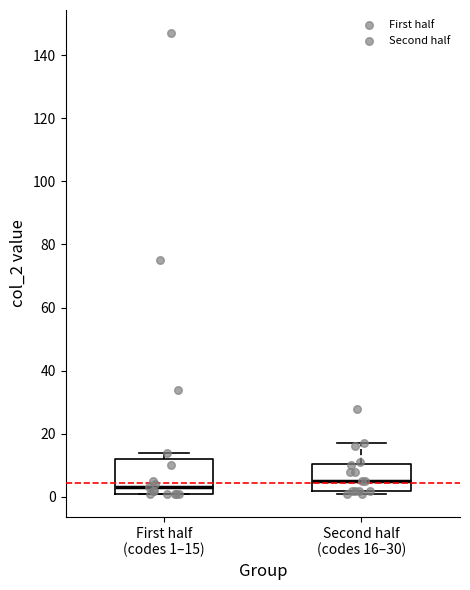

Comparing the boxes themselves (not the whiskers), which one is the tallest?

First half (codes 1–15)